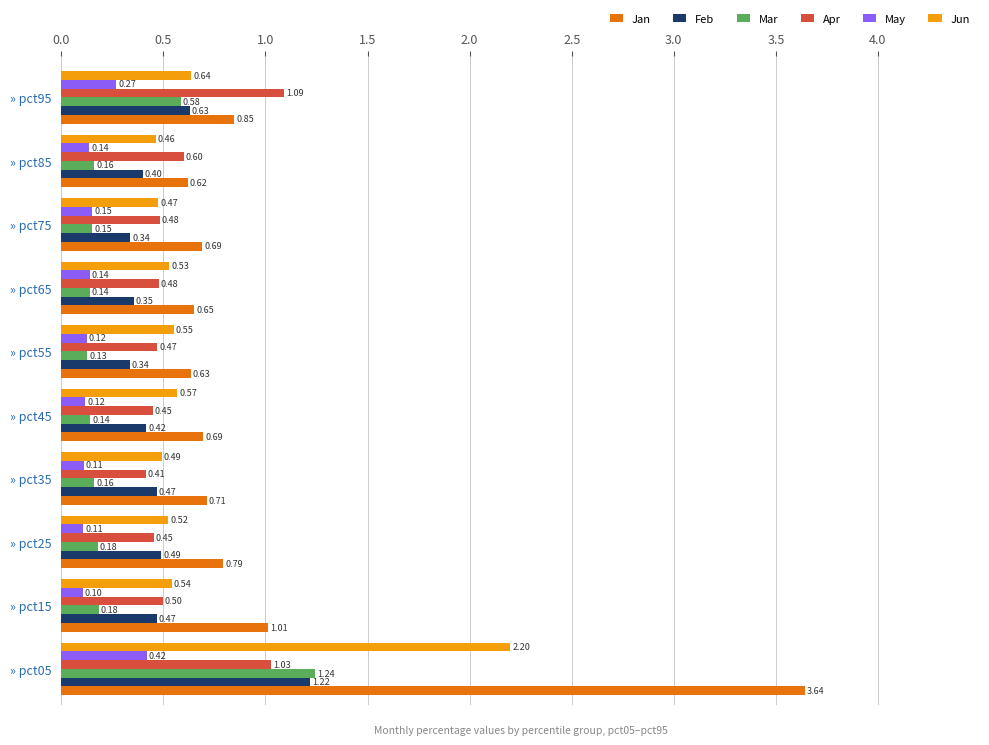

Rank the series by their maximum value, from highest to lowest.

Jan, Jun, Mar, Feb, Apr, May